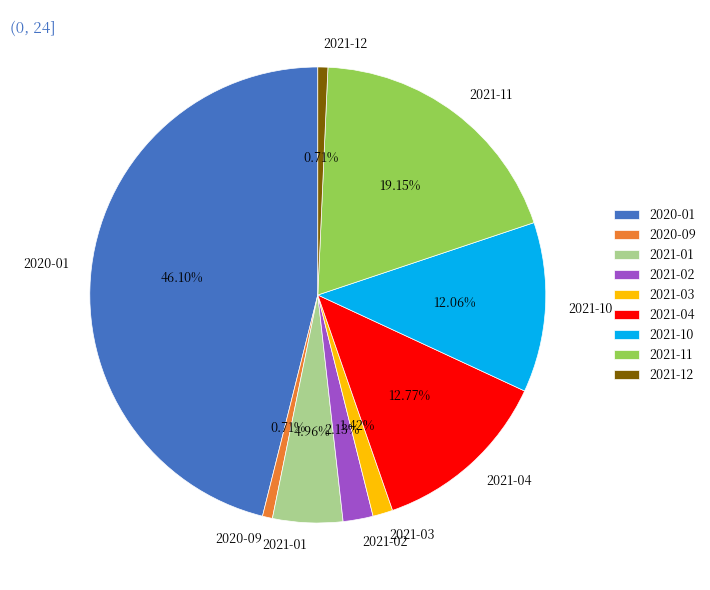

Is it true that 2020-01 is 46% of the pie?

True